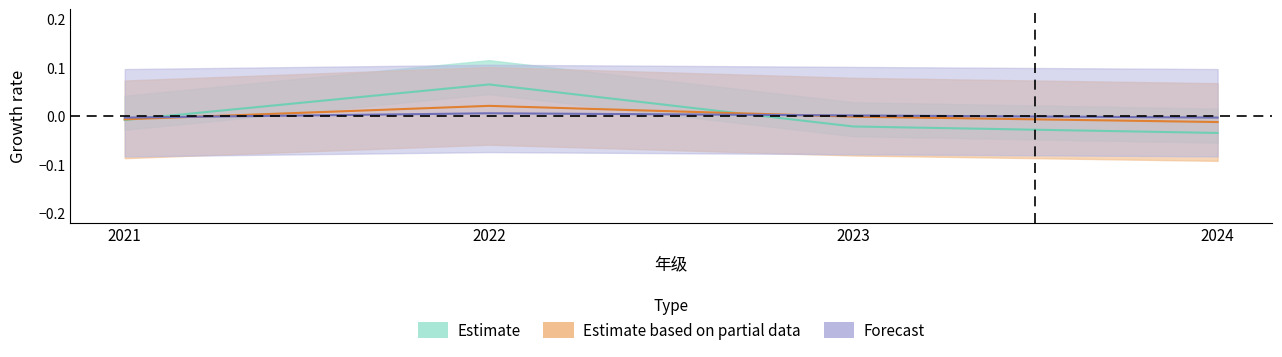

How many data points in Estimate based on partial data are less than 0?

3